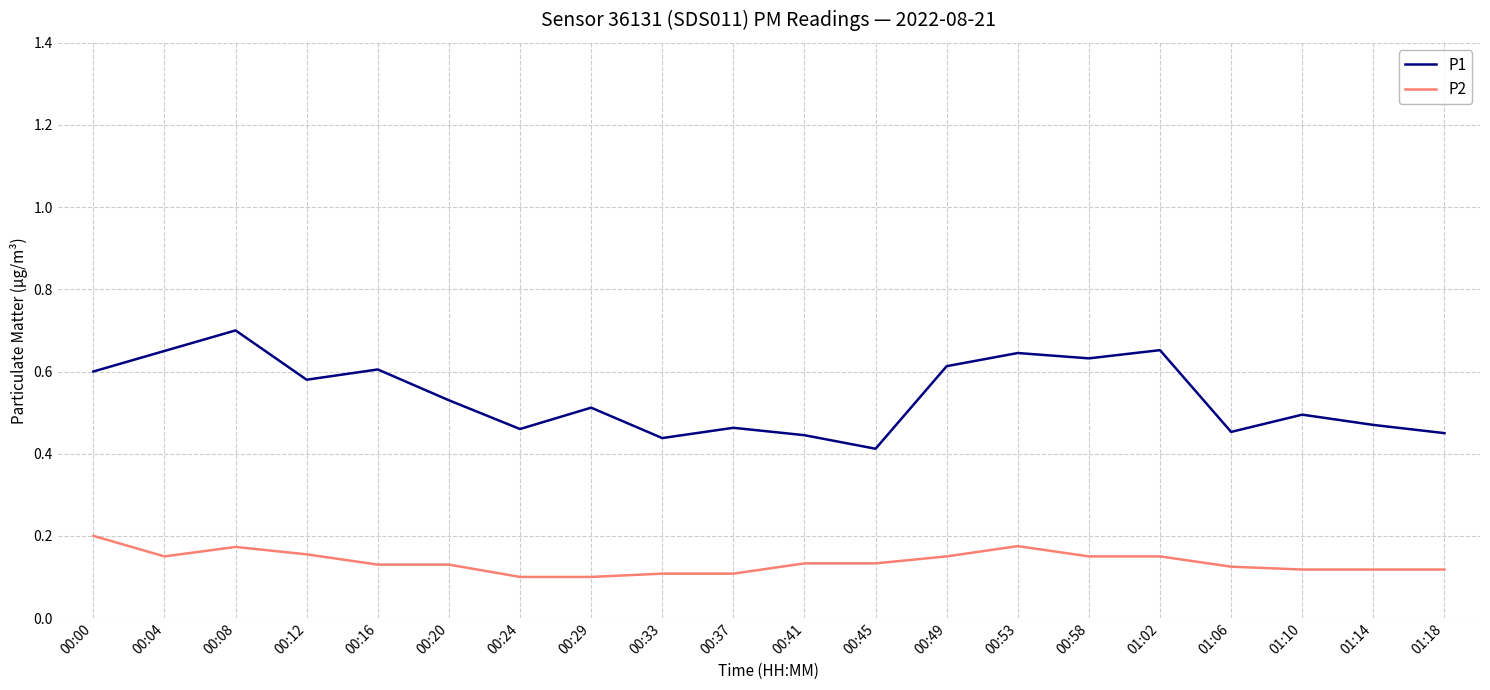

List the series in order of their peak value, lowest first.

P2, P1